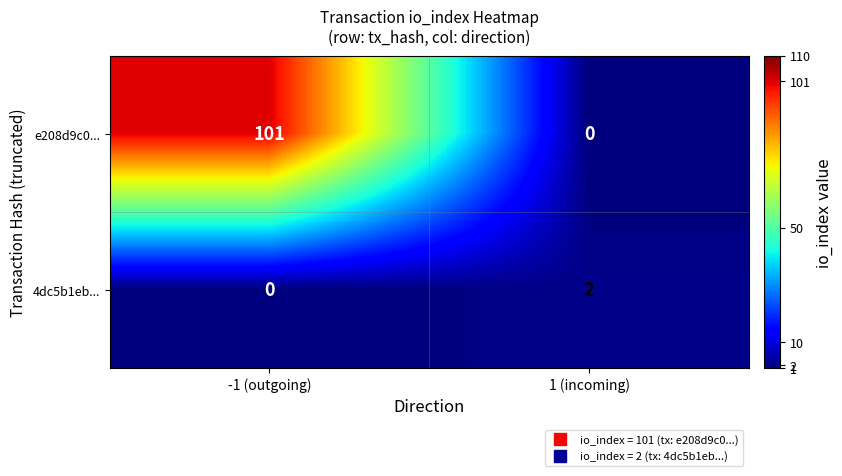

Which series has the largest total across all categories?

e208d9c0...